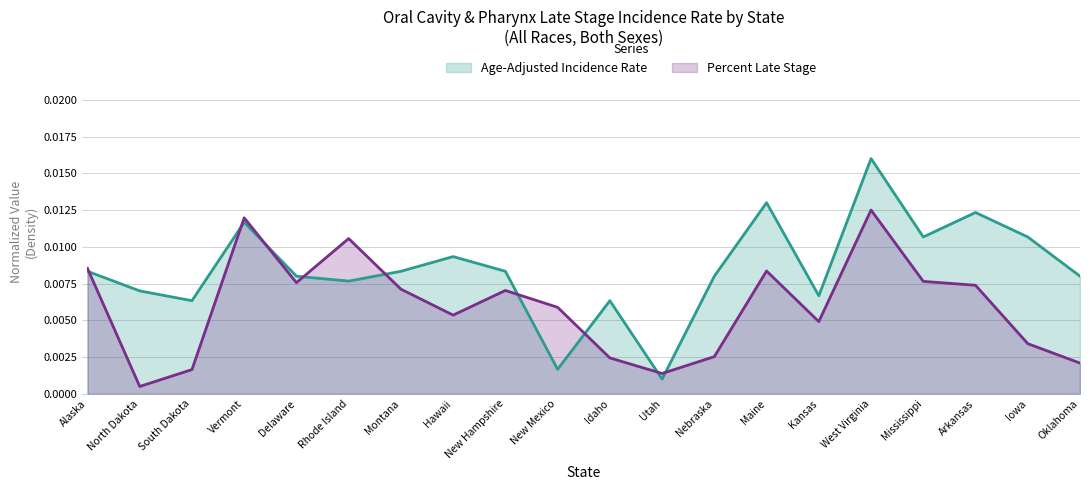

The value of Percent Late Stage at Rhode Island is 0.0. True or false?

False